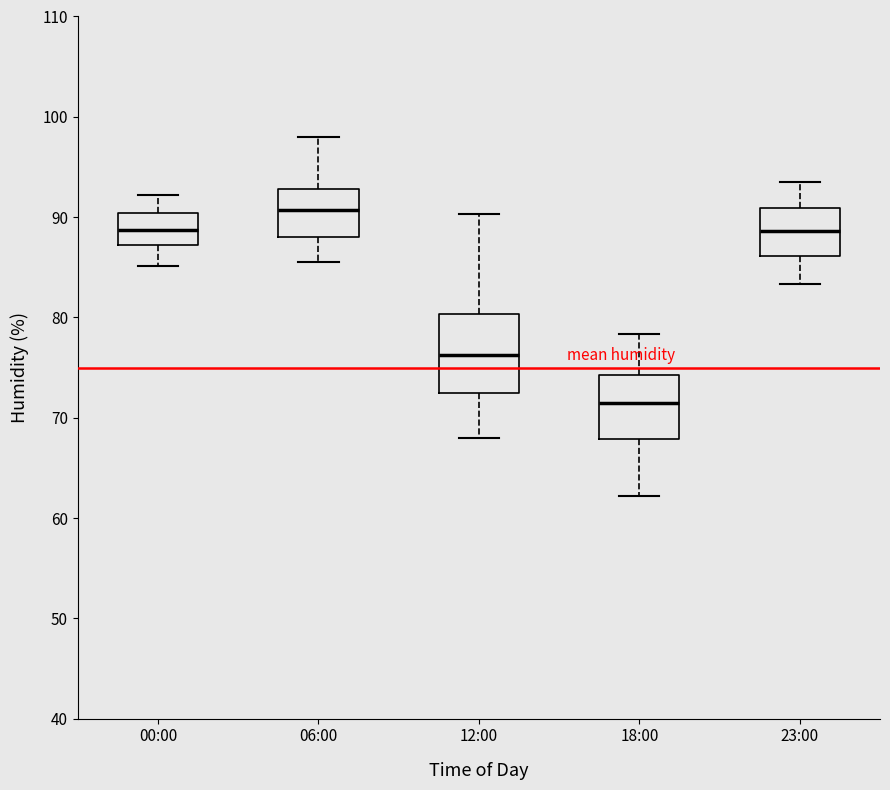

Comparing the boxes themselves (not the whiskers), which one is the tallest?

12:00